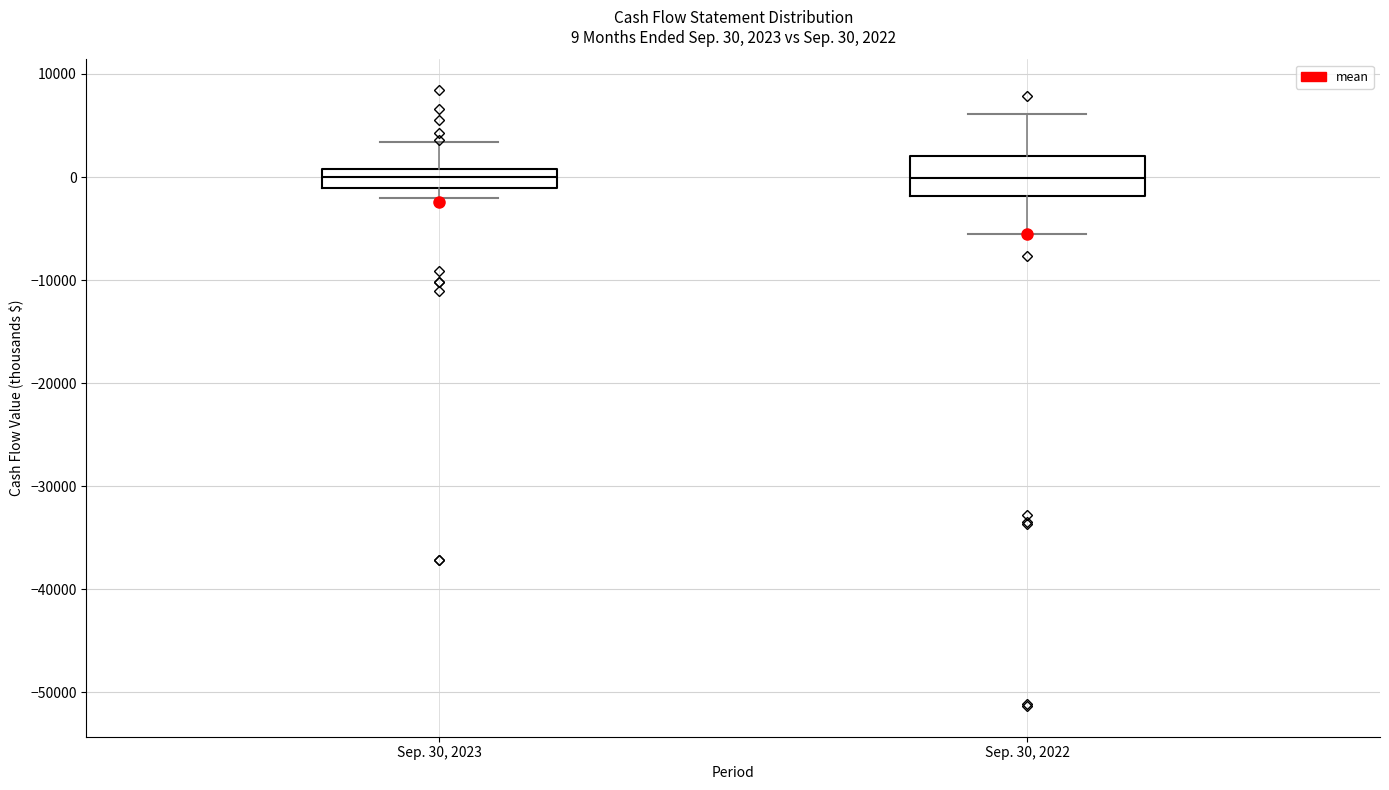

Comparing the boxes themselves (not the whiskers), which one is the tallest?

Sep. 30, 2022